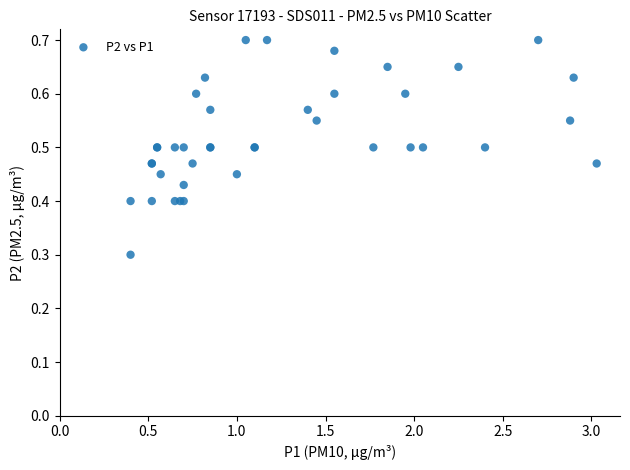

What Y value in the scatter plot is closest to 0?

0.3